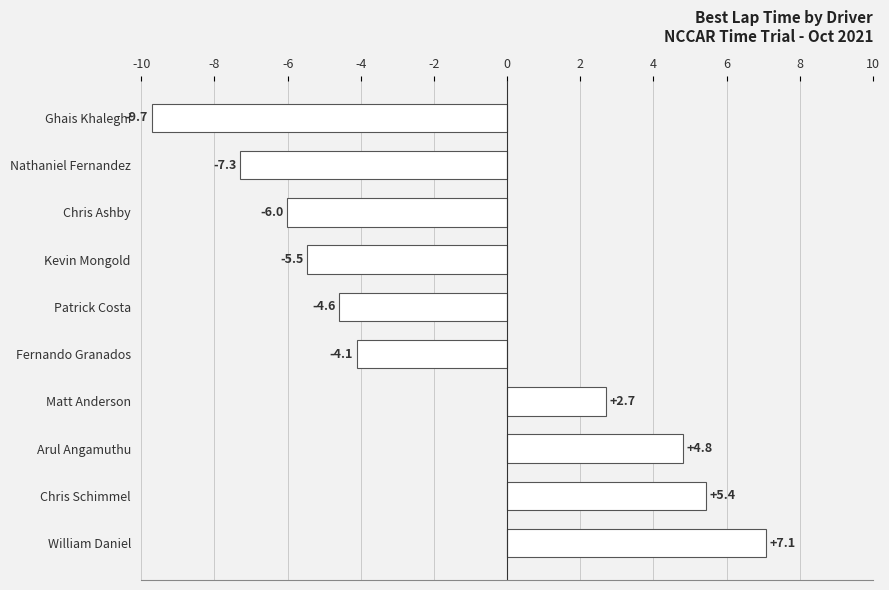

Reading top to bottom, extract all data points from this chart.

Ghais Khaleghi=-9.7	Nathaniel Fernandez=-7.3	Chris Ashby=-6.0	Kevin Mongold=-5.5	Patrick Costa=-4.6	Fernando Granados=-4.1	Matt Anderson=2.7	Arul Angamuthu=4.8	Chris Schimmel=5.4	William Daniel=7.1